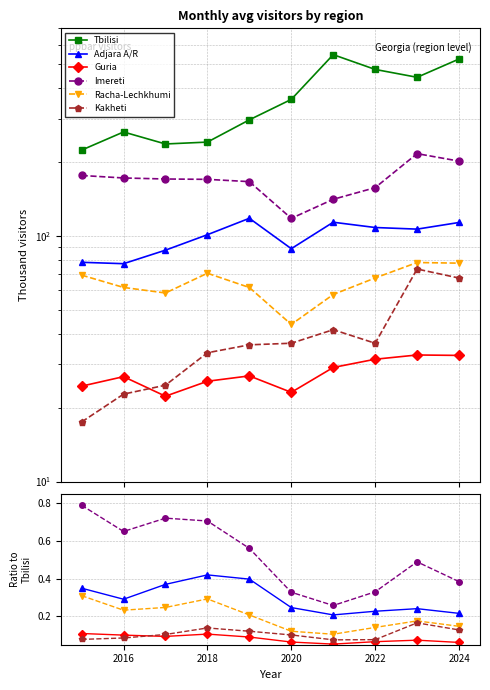

Which series has the largest total across all categories?

Tbilisi